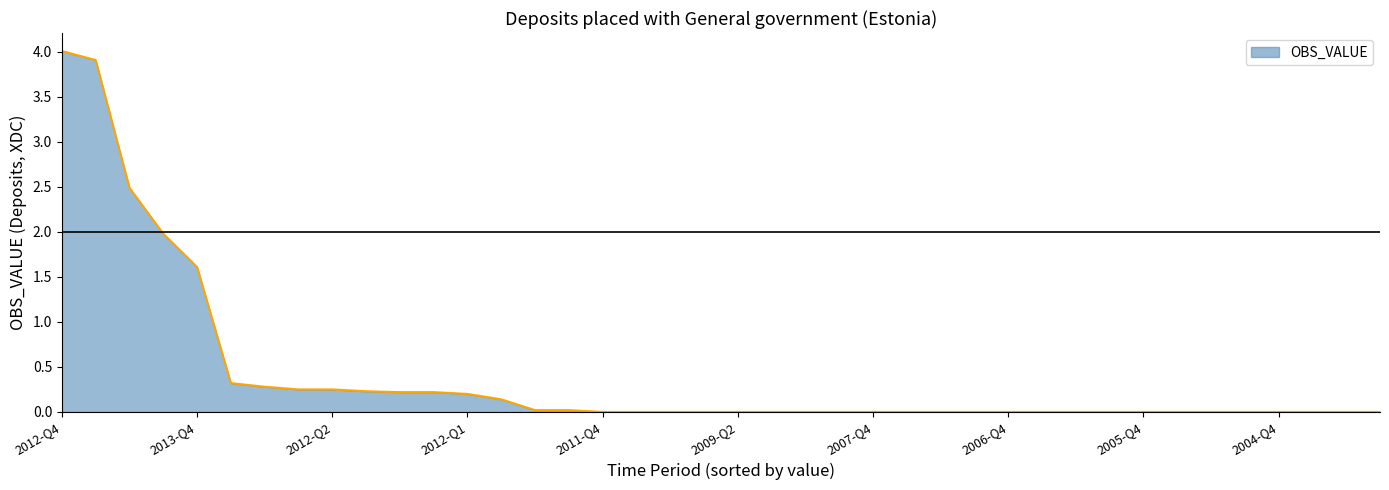

What is the maximum value shown in the chart?

4.0